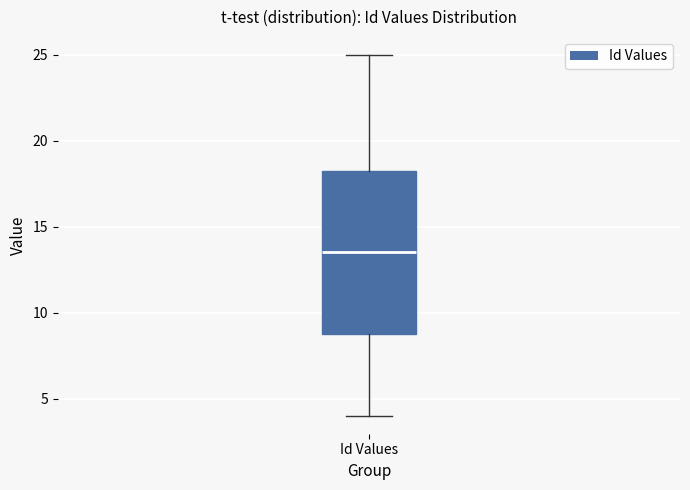

Read this box plot against the y-axis: the position of the median line, the range covered by the box, and the ends of both whiskers. The values are not printed on the chart, so give them approximately, as read against the axis.

median 13.5, box 9.0 to 18.5, whiskers 4.0 to 25.0